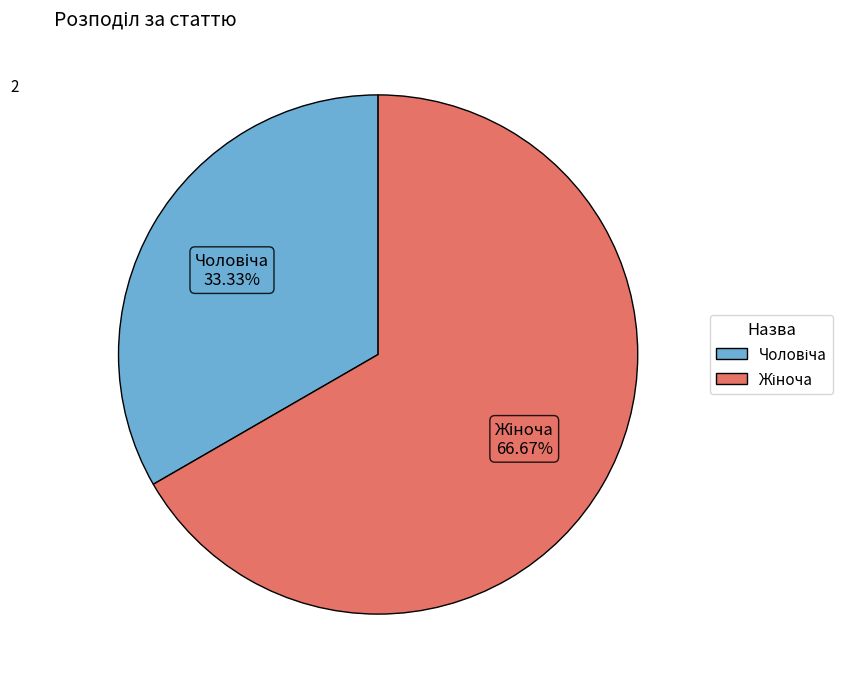

Is there any slice that represents more than half of the pie?

Yes